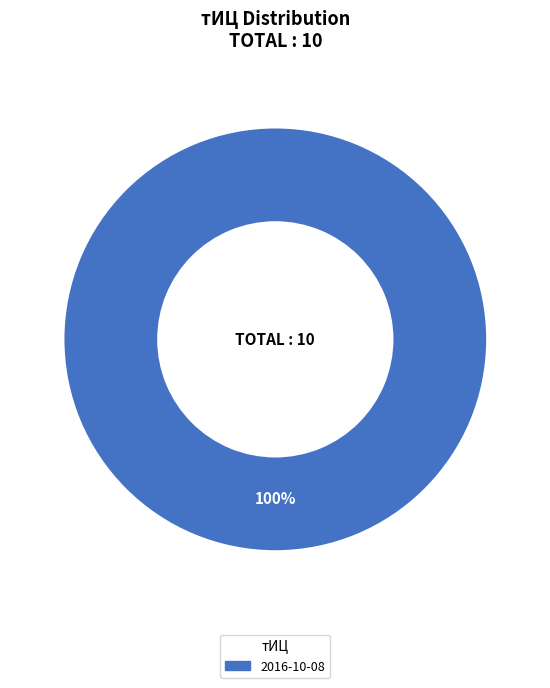

How many segments does this pie chart have?

1